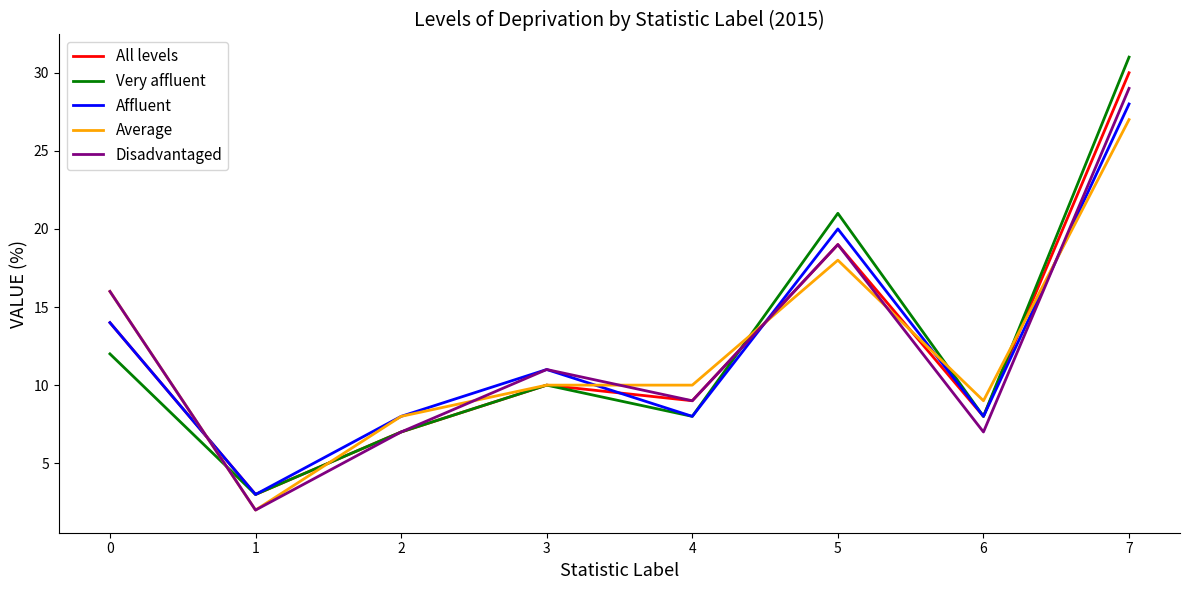

Is the value of Disadvantaged at 1 greater than the value of Average at 2?

No